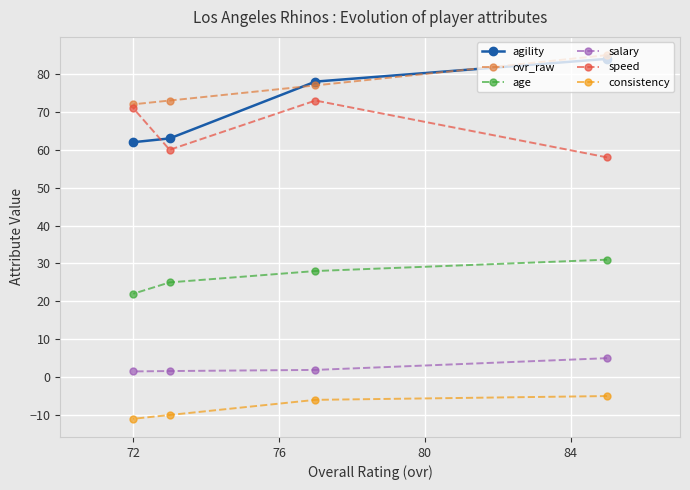

What are all the series names shown in the legend?

agility, ovr_raw, age, salary, speed, consistency